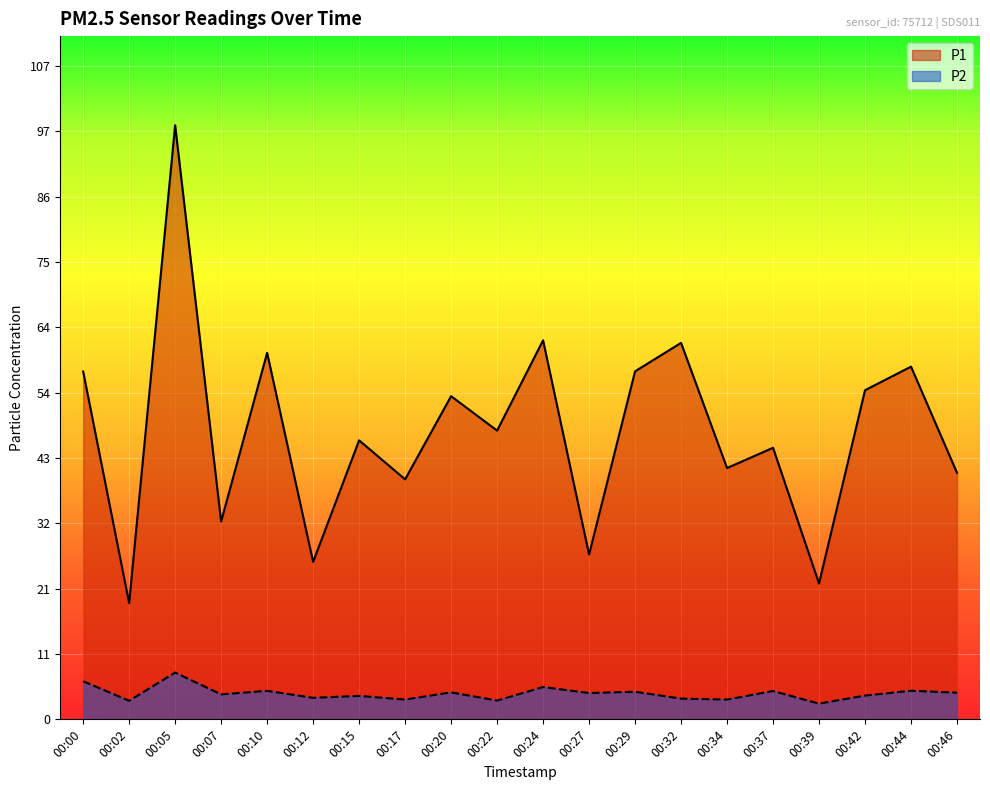

Is the value of P1 at 00:00 greater than the value of P2 at 00:12?

Yes